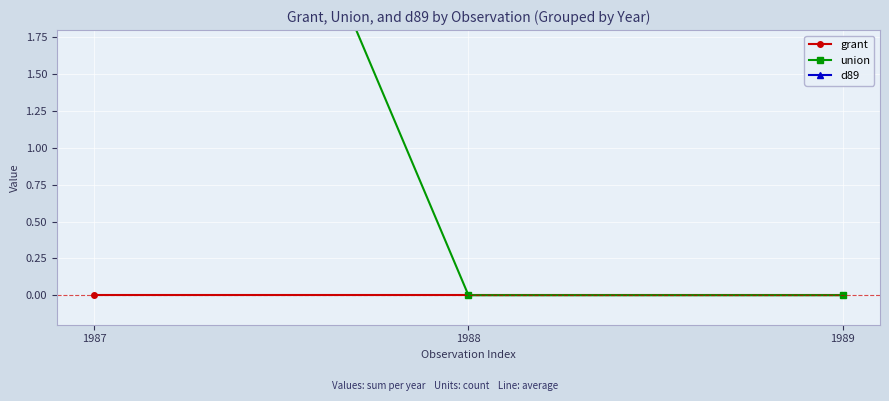

Between 1987 and 1989, which is larger?

1987